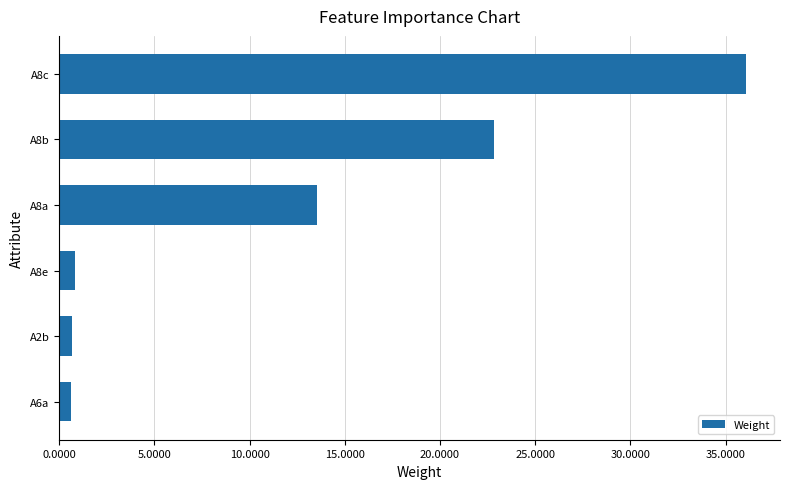

What is the maximum value shown in the chart?

36.1